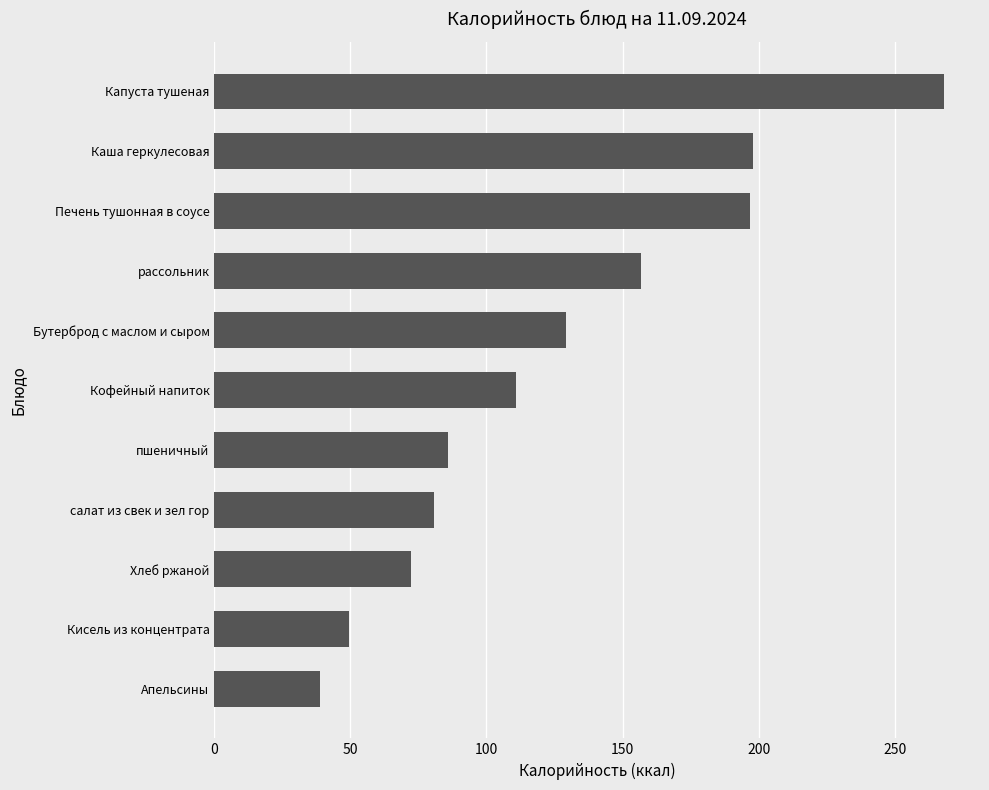

What is the smallest value displayed?

38.8